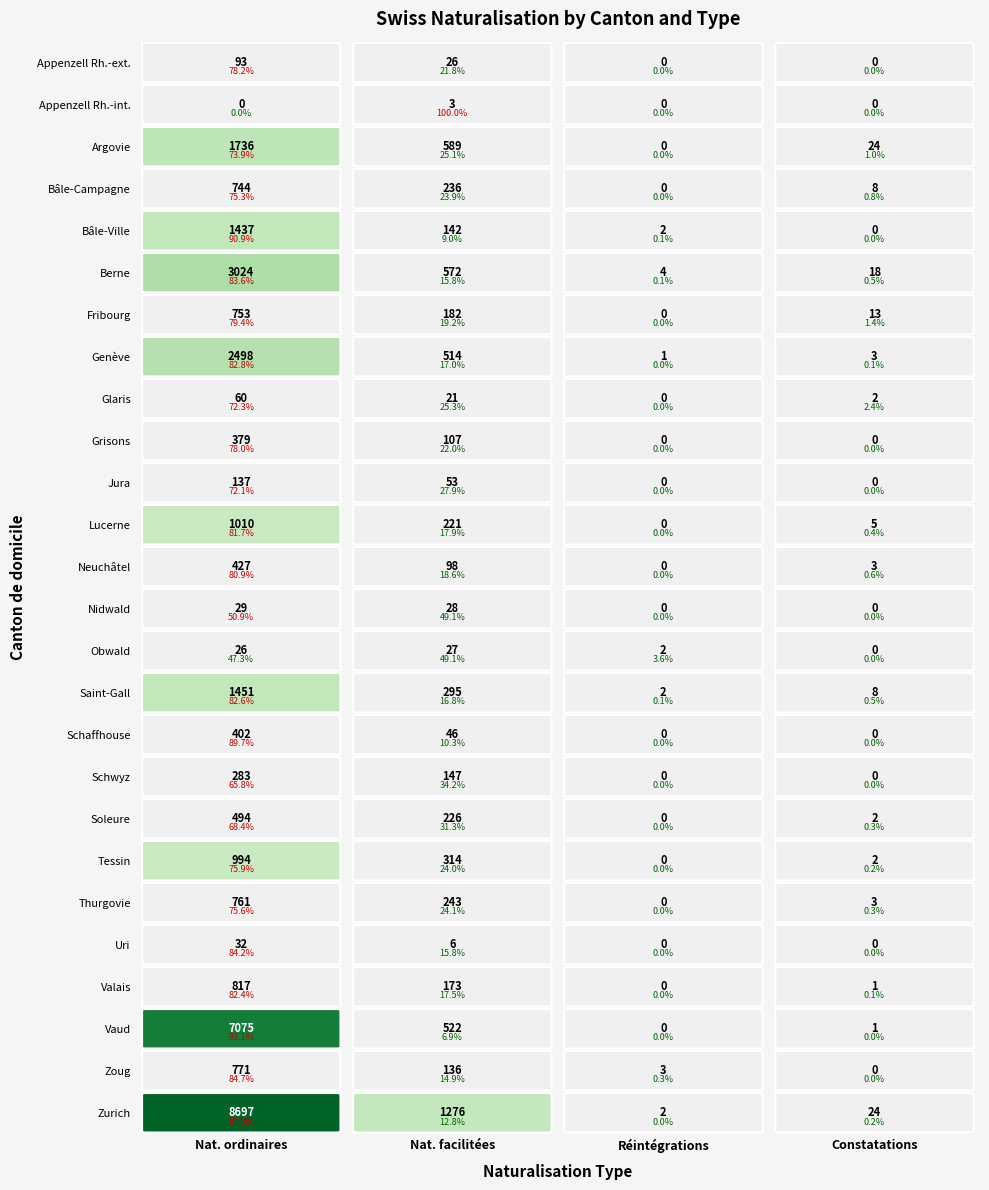

Count the number of data series in this chart.

26